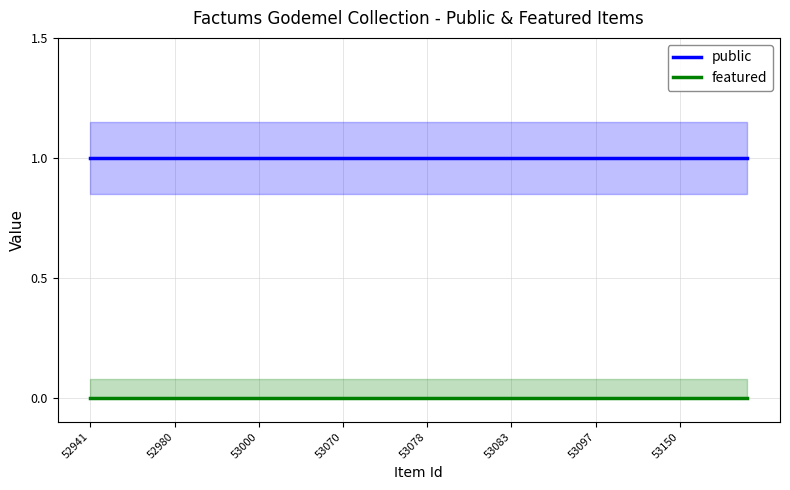

What is the spread (max minus min) of values at 11?

1